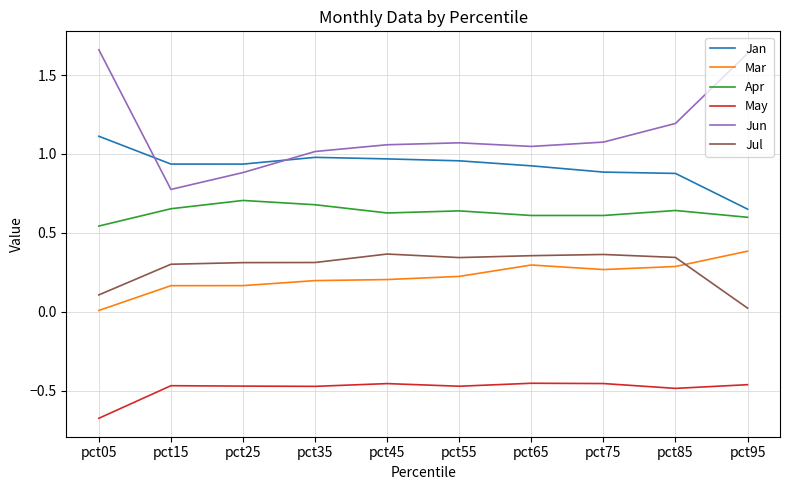

What are all the series names shown in the legend?

Jan, Mar, Apr, May, Jun, Jul